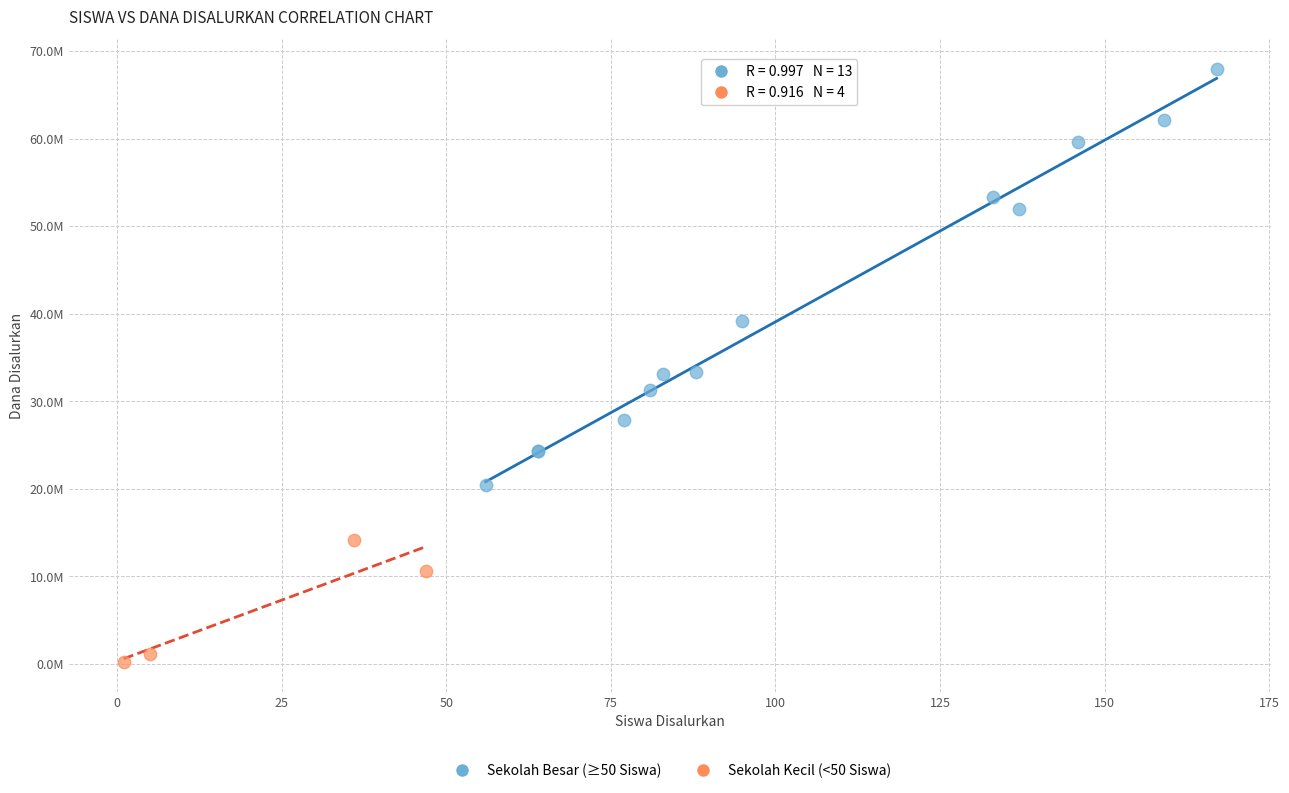

Which series has the largest Y range (max minus min)?

Sekolah Besar (≥50 Siswa)